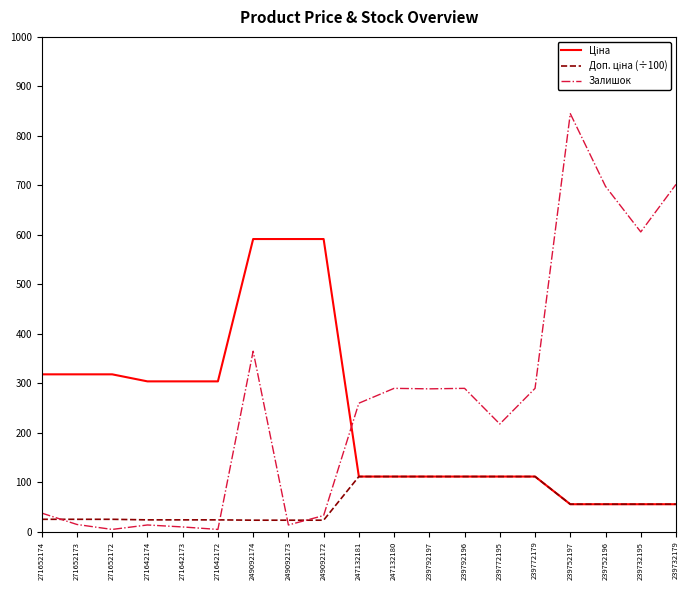

What is the total value across all series at 247132180?

513.6